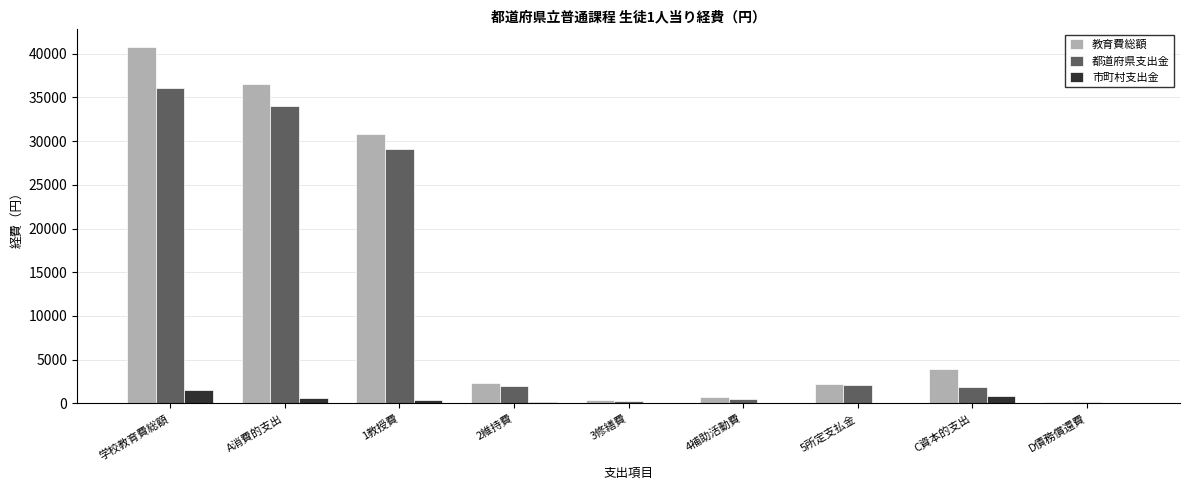

Which category has the highest value in the 都道府県支出金 series?

学校教育費総額